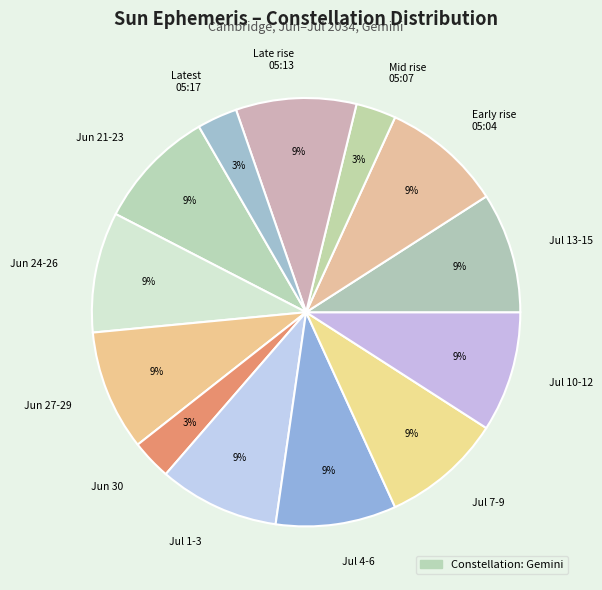

Does any single category account for the majority?

No